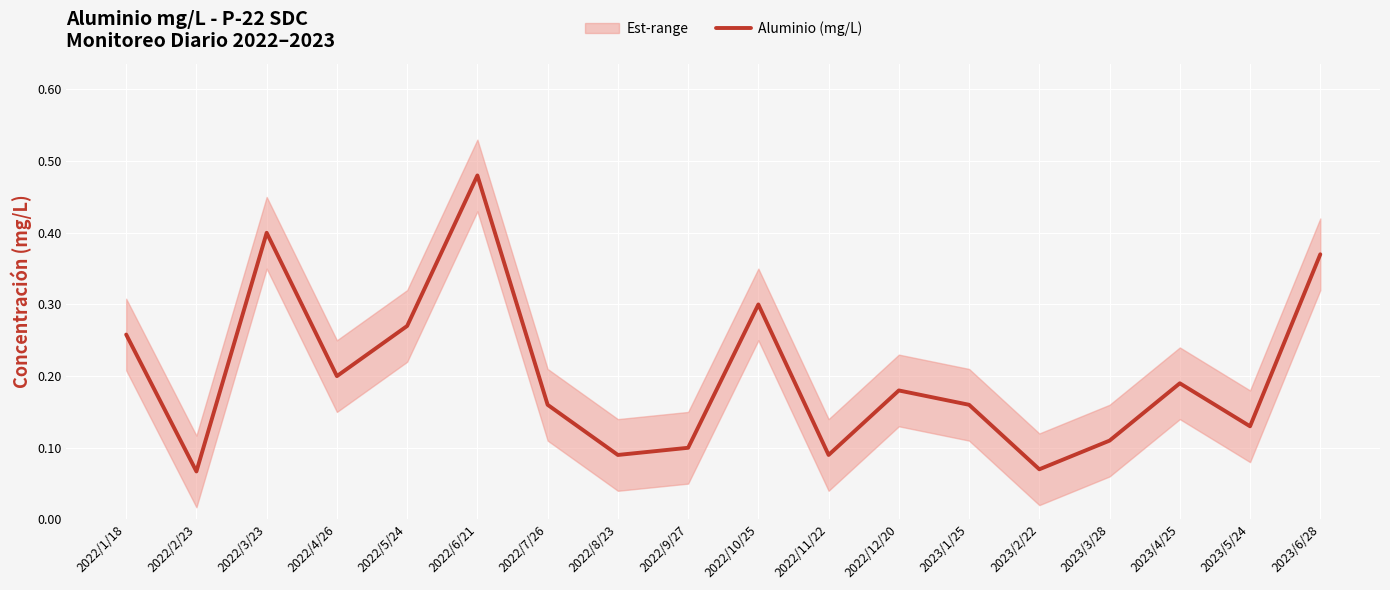

What is the difference between the values at 2023/6/28 and 2022/8/23?

0.3